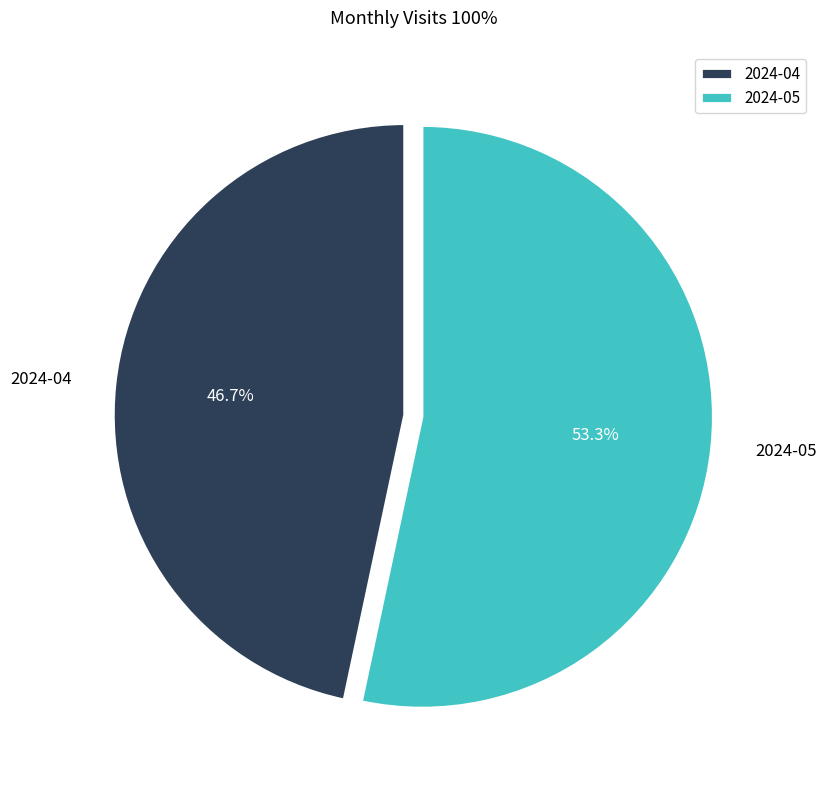

To the nearest percent, what is the combined percentage of 2024-05 and 2024-04?

100%